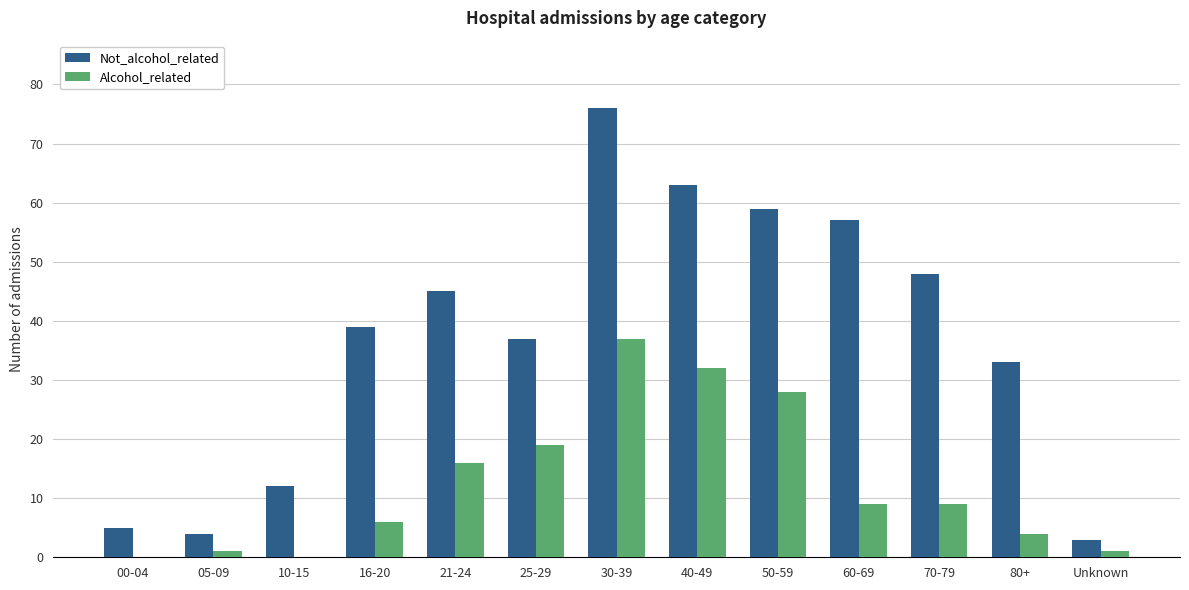

Reading right to left, transcribe all the data shown in this chart.

Not_alcohol_related: 3	33	48	57	59	63	76	37	45	39	12	4	5
Alcohol_related: 1	4	9	9	28	32	37	19	16	6	0	1	0